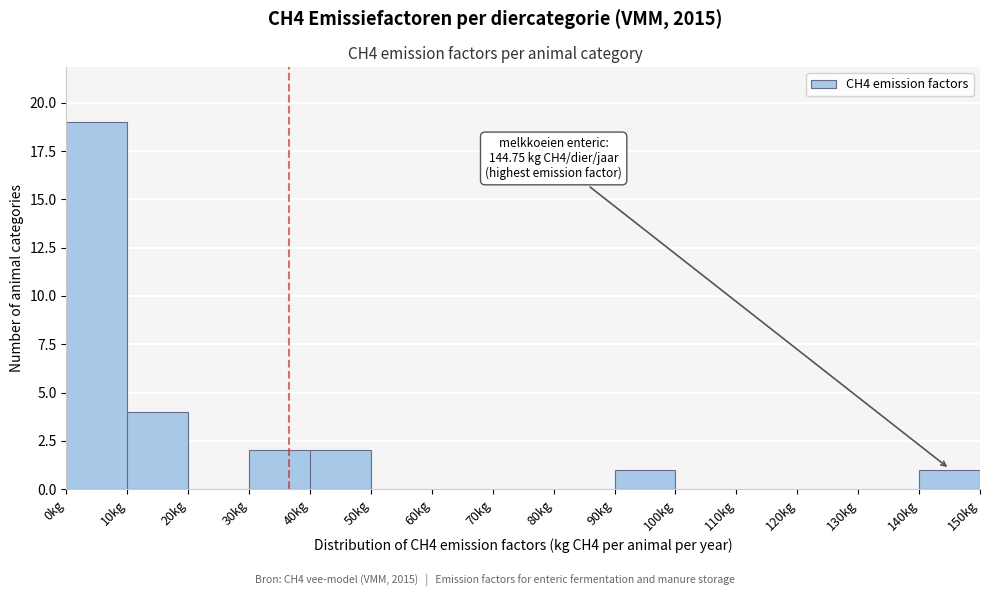

Over which range of the x-axis is the bar tallest?

0 to 10